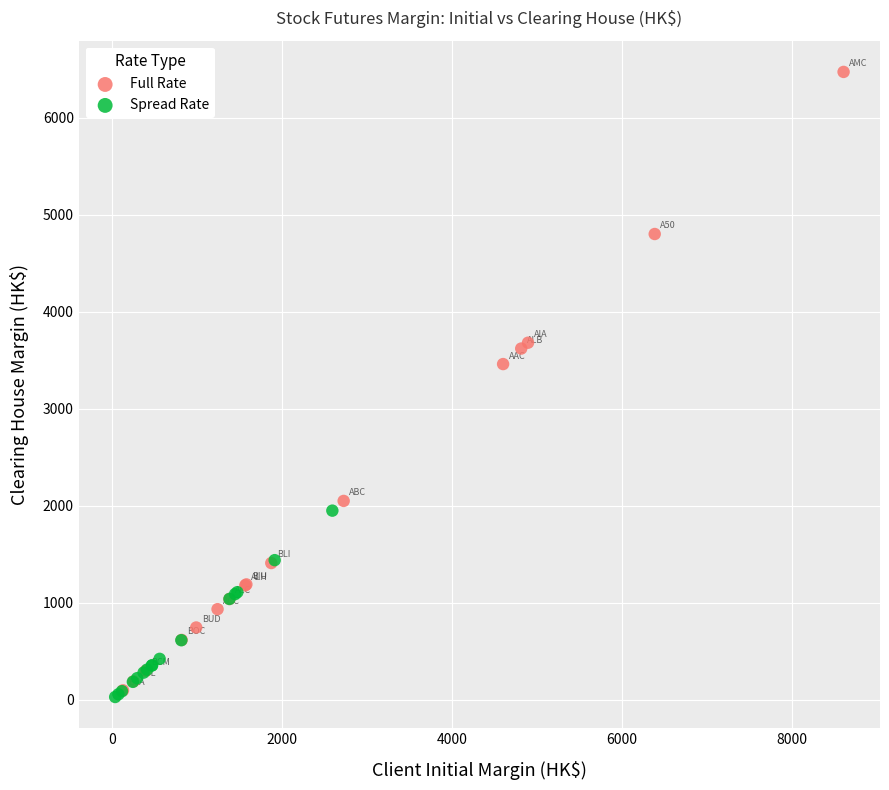

What are all the series names shown in the legend?

Full Rate, Spread Rate